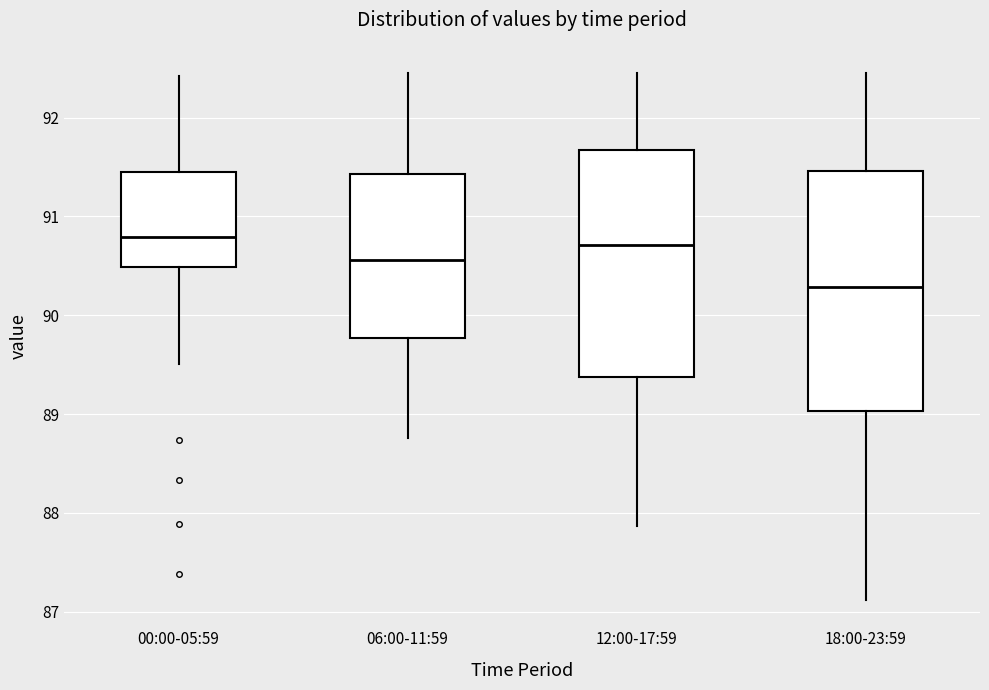

Comparing the boxes themselves (not the whiskers), which one is the tallest?

18:00-23:59